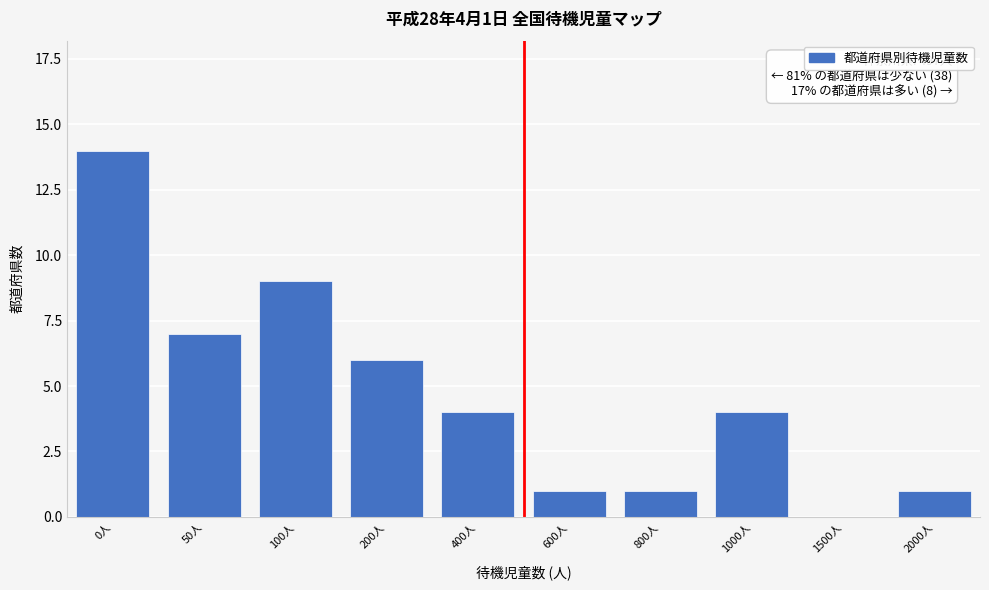

Reading right to left, what are all the values shown in this chart?

2000人=1	1500人=0	1000人=4	800人=1	600人=1	400人=4	200人=6	100人=9	50人=7	0人=14